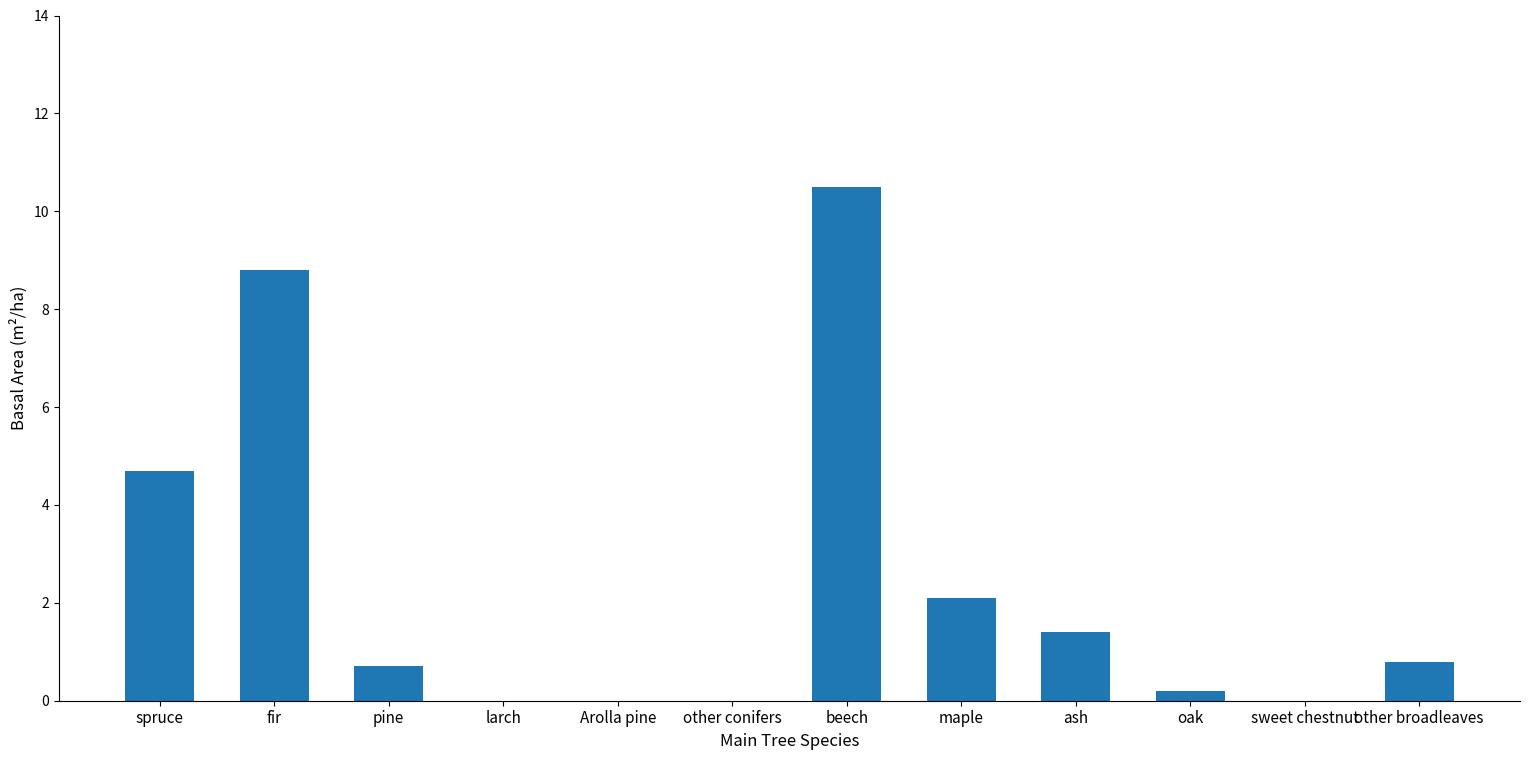

What is the average value?

2.4